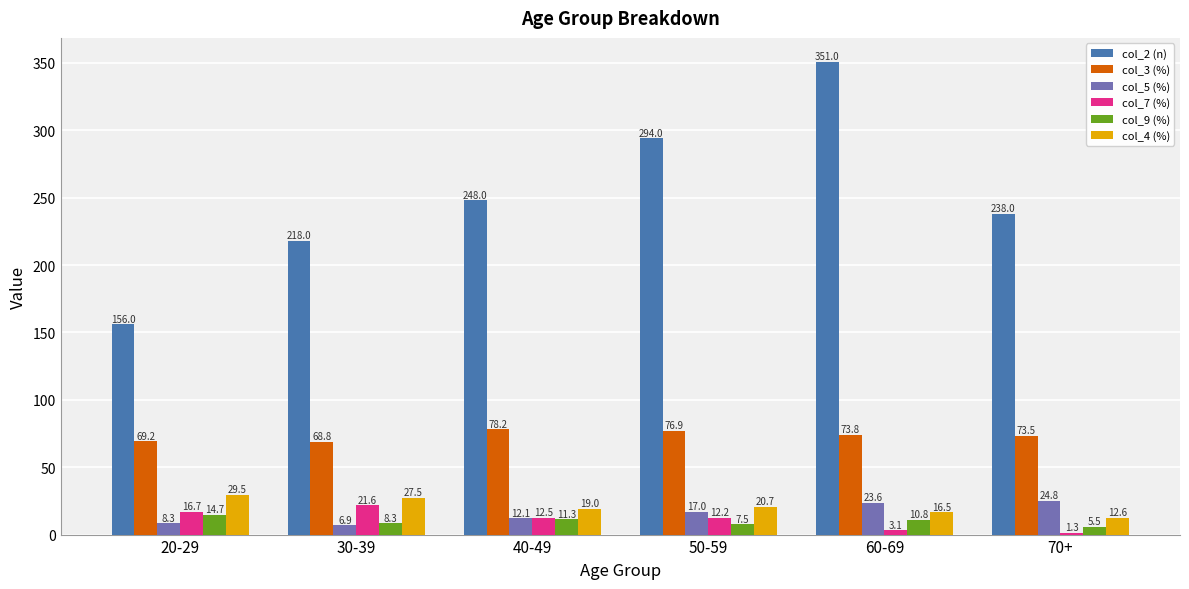

How many bars are there in total?

36